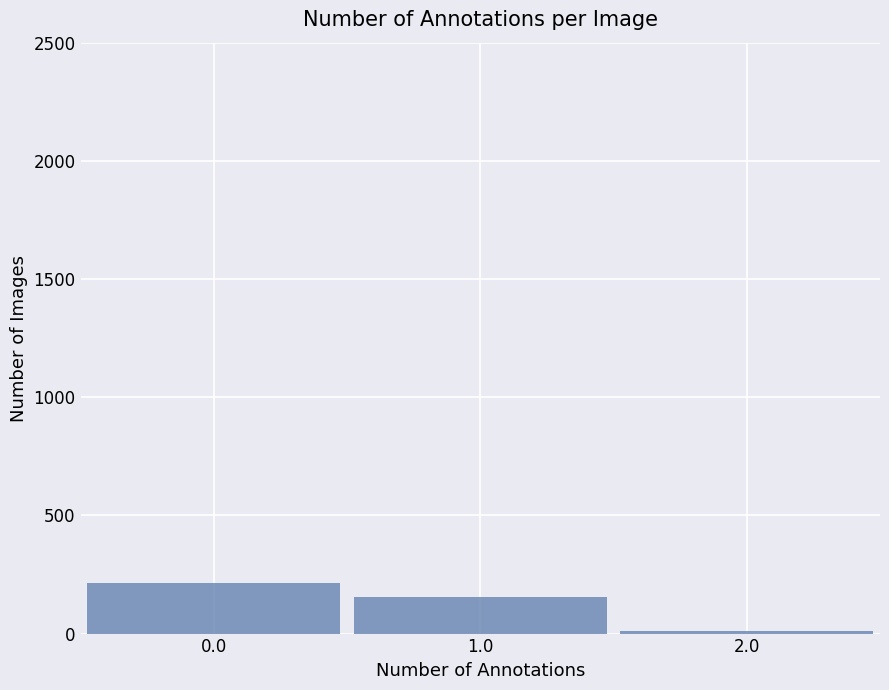

Reading left to right, list every bar in this chart as the range it spans on the x-axis followed by its height. The values are not printed on the chart, so give them approximately, as read against the axis.

-0.5 to 0.5: 200
0.5 to 1.5: 150
1.5 to 2.5: under 50